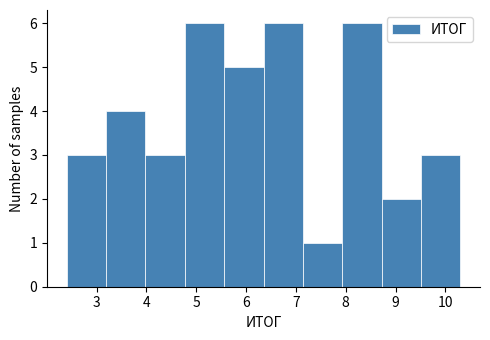

What is the height of the bar covering 5.56 to 6.35 on the x-axis? Neither the bar edges nor the heights are printed on the chart, so give them approximately, as read against the axes.

5